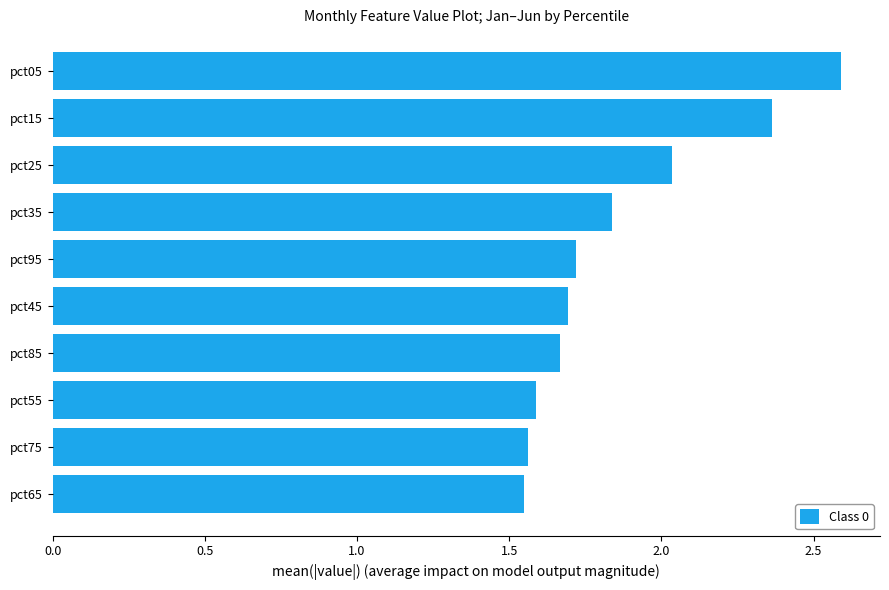

The chart shows a value of 0.6 at pct45. True or false?

False